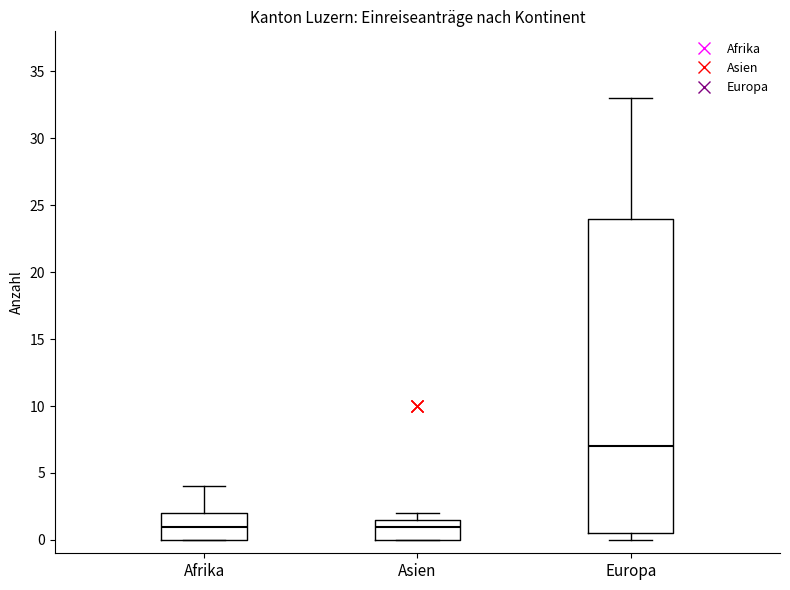

Comparing the boxes themselves (not the whiskers), which one is the tallest?

Europa